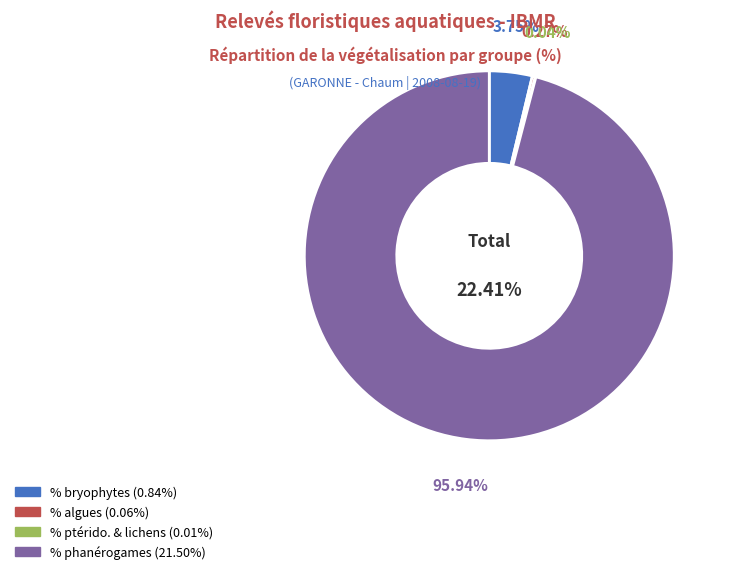

How many segments does this pie chart have?

4